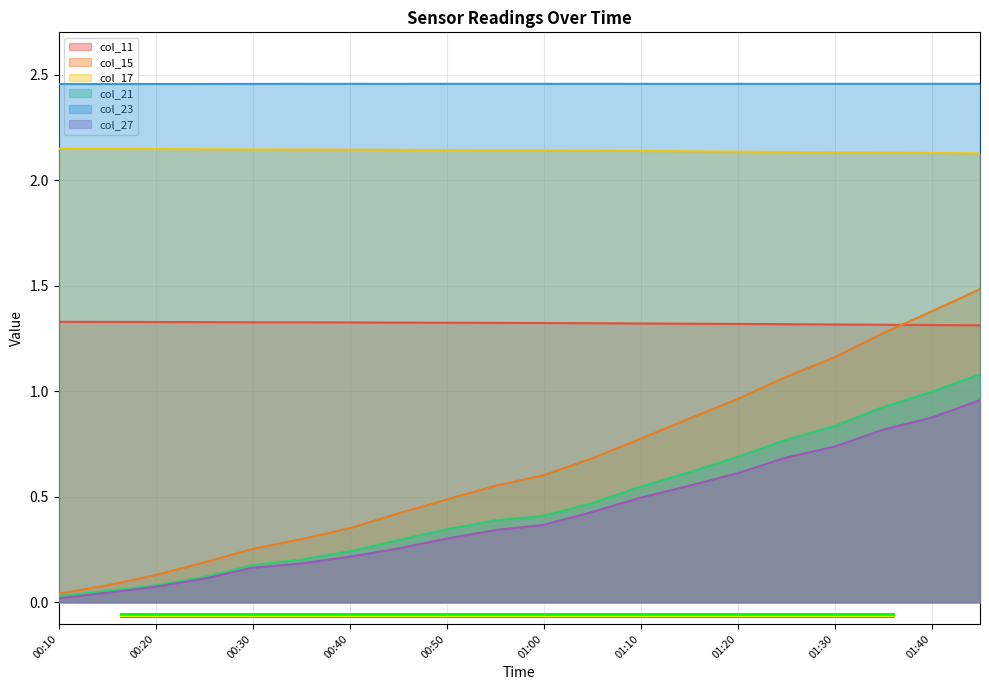

Count the number of categories in the chart.

20